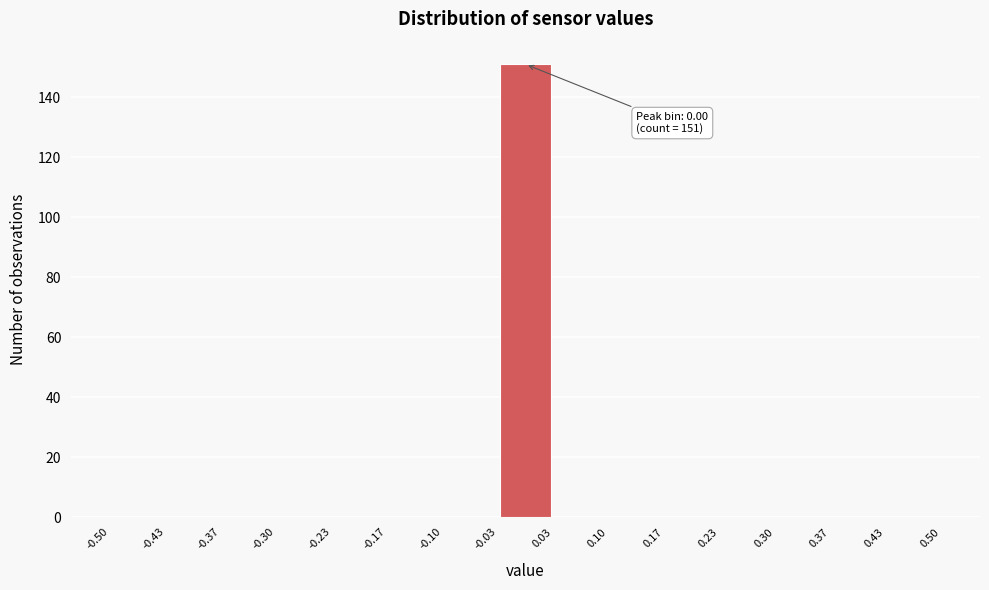

Which range on the x-axis has the tallest bar?

-0.03 to 0.03